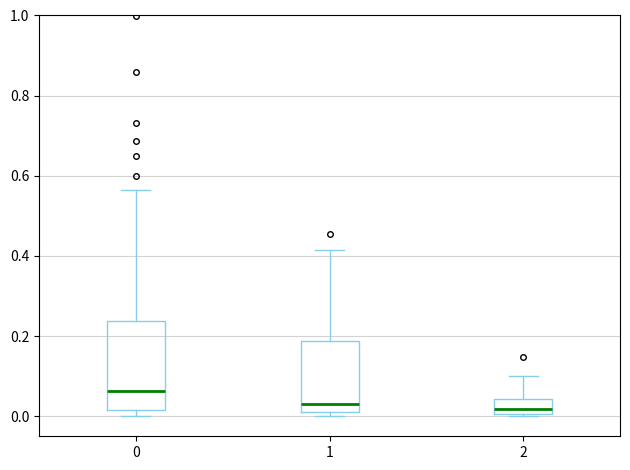

Reading left to right, transcribe this box plot: for each box, give where its median line is, the range the box spans, and where its two whiskers end, as read against the y-axis. The values are not printed on the chart, so give them approximately, as read against the axis.

0: median 0.06, box 0.02 to 0.24, whiskers 0.00 to 0.56
1: median 0.04, box 0.02 to 0.18, whiskers 0.00 to 0.42
2: median 0.02, box 0.00 to 0.04, whiskers 0.00 to 0.10